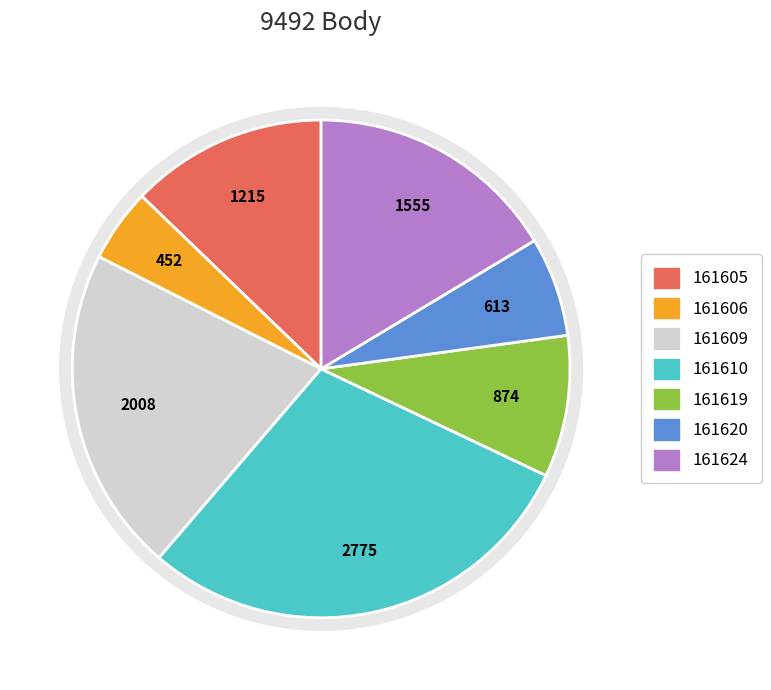

What is the change in value from 161619 to 161624?

+681